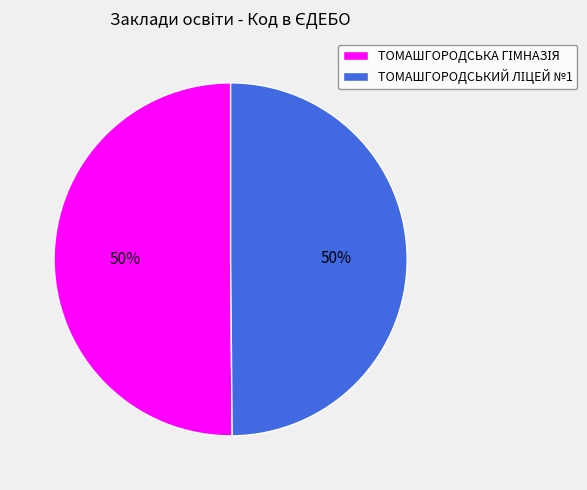

To the nearest percent, what is the average slice percentage?

50%